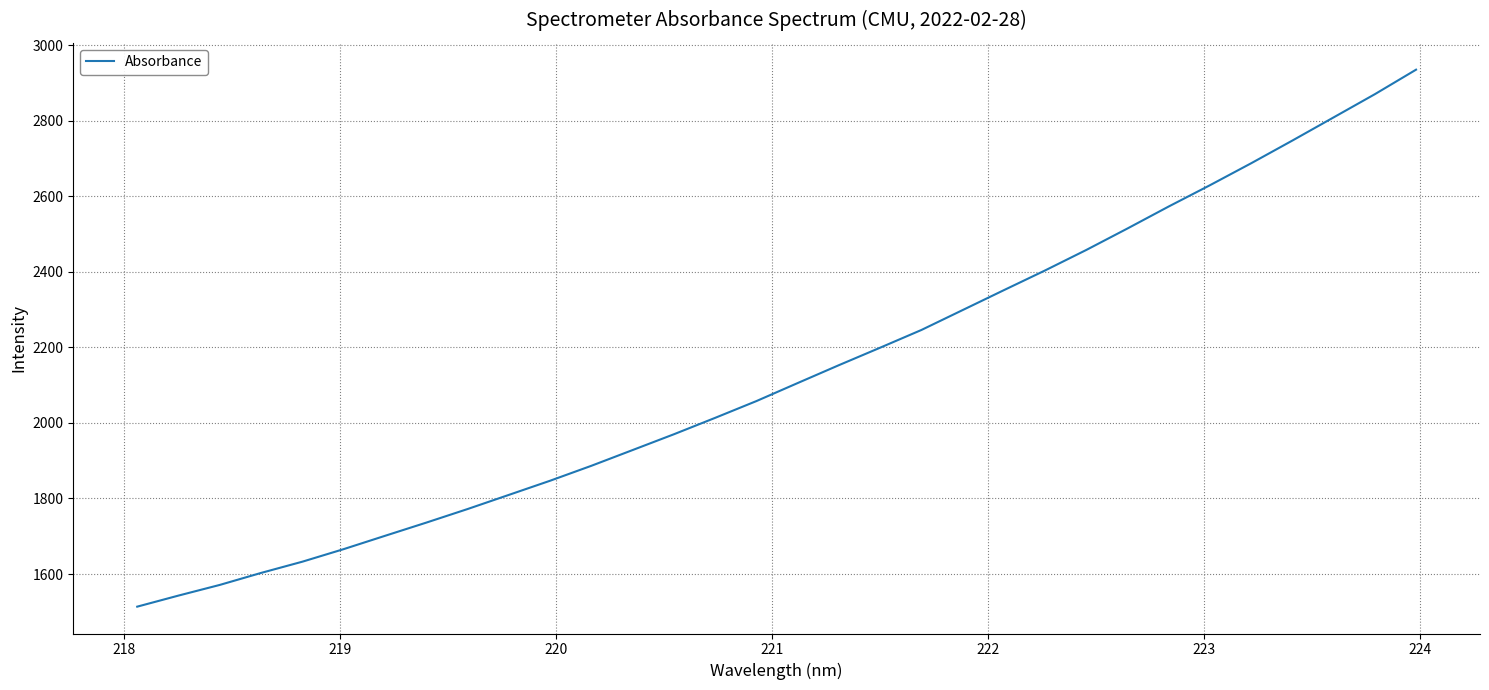

What is the difference between the maximum and minimum values?

1421.2